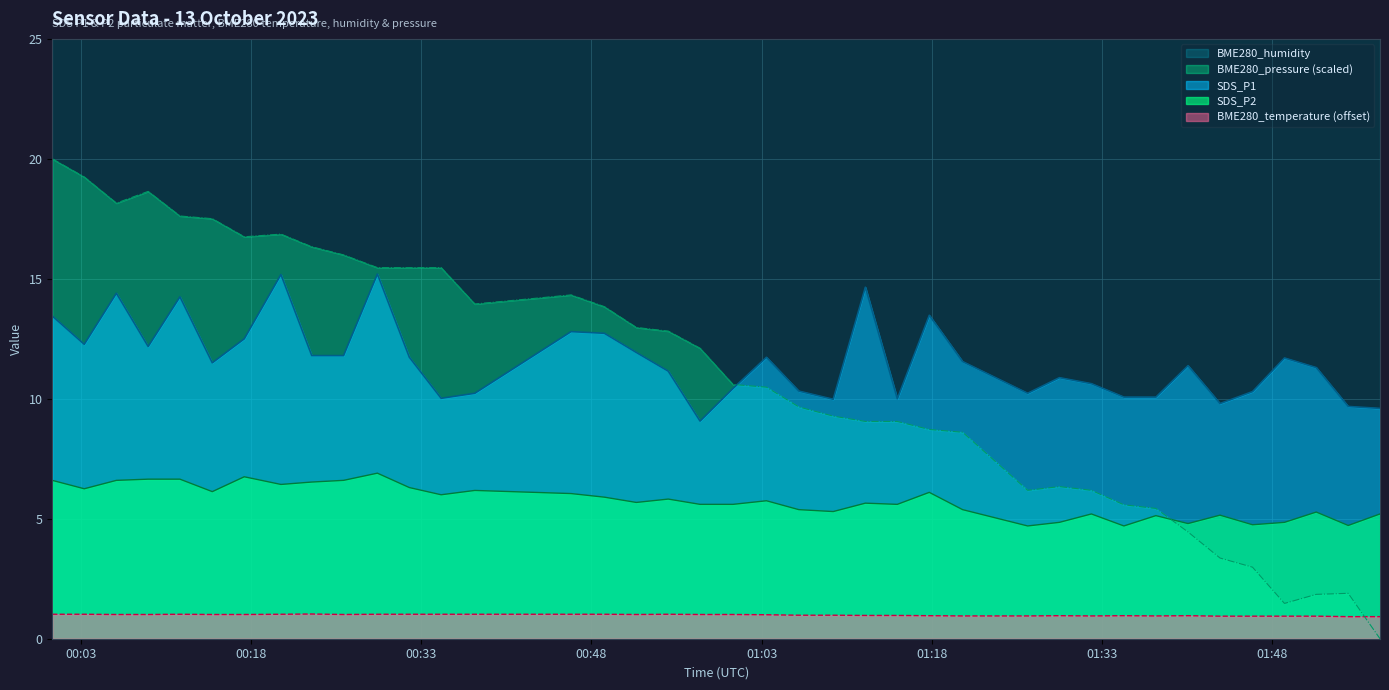

What is the difference between the second highest and minimum values in the SDS_P2 series?

2.0